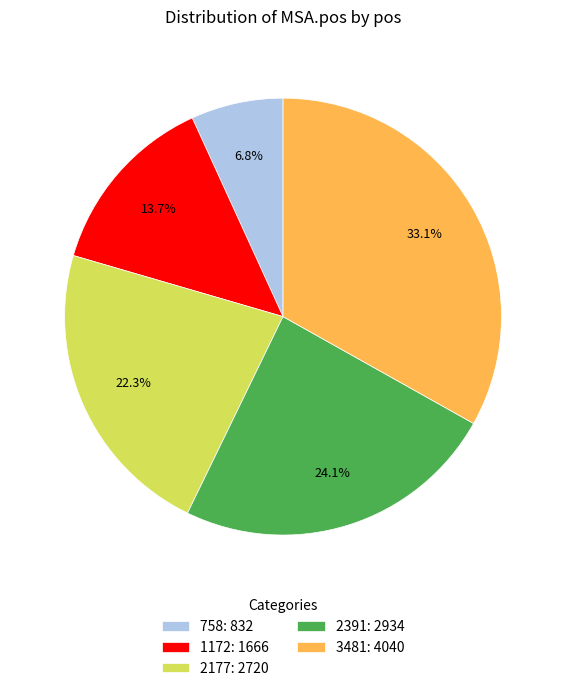

Does any single category account for the majority?

No